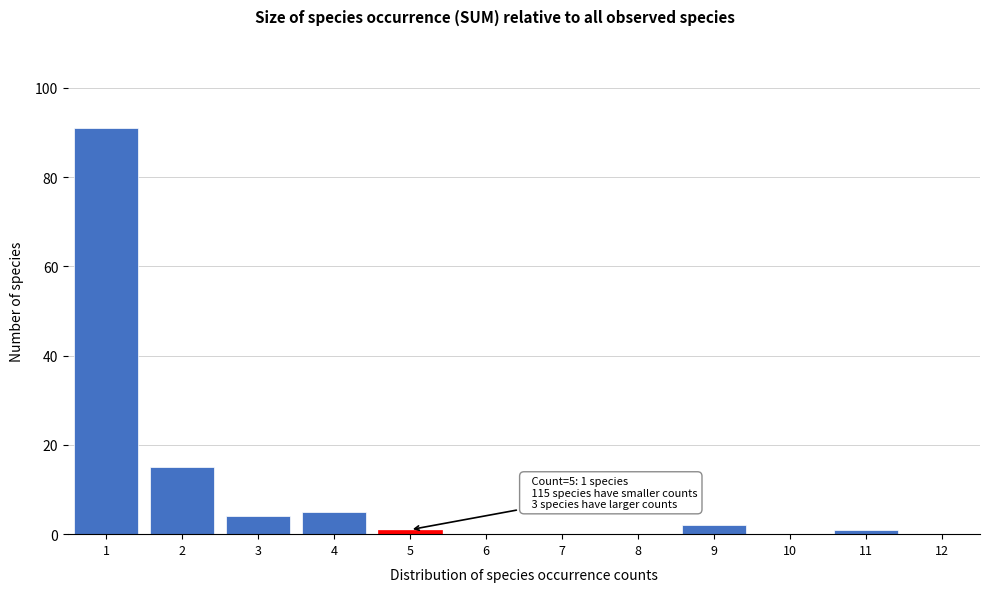

Reading left to right, transcribe all the data shown in this chart.

1=91	2=15	3=4	4=5	5=1	6=0	7=0	8=0	9=2	10=0	11=1	12=0